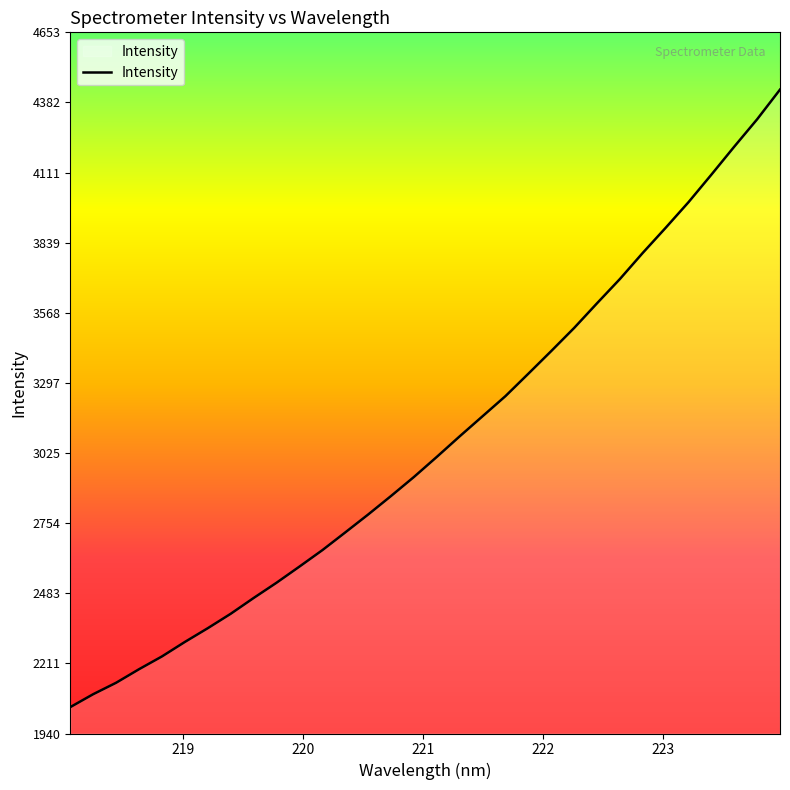

What is the difference between the maximum and minimum values?

2389.9